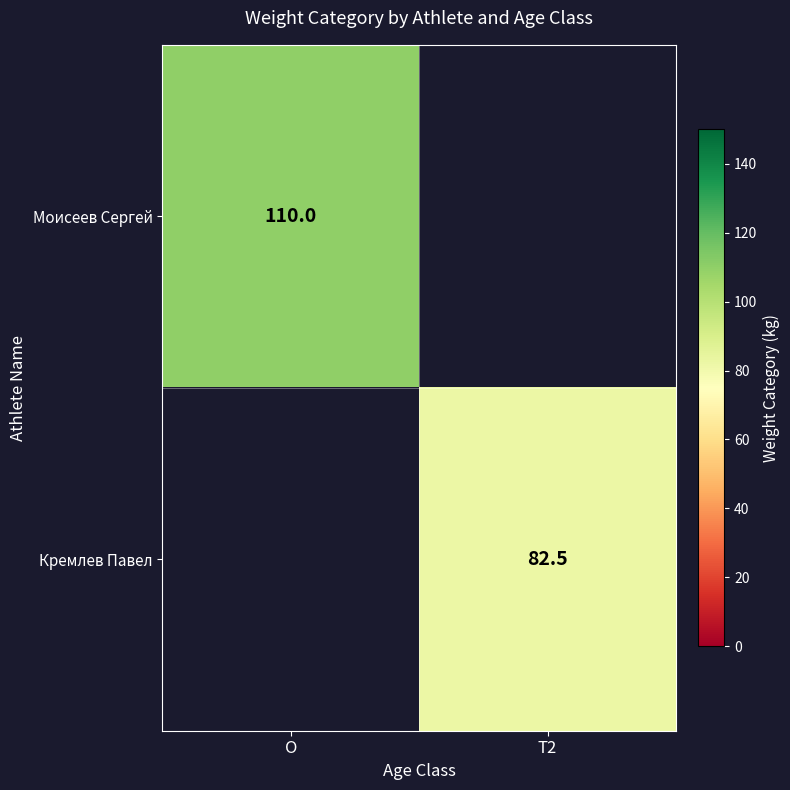

List the labels in order of Кремлев Павел value, smallest first.

O, T2